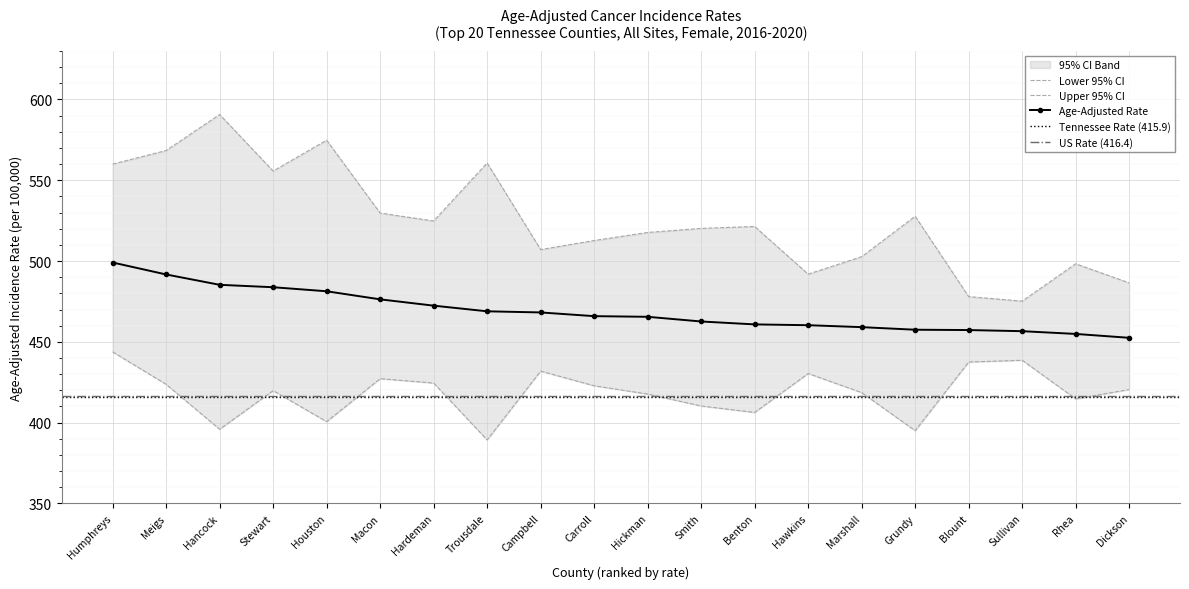

True or false: Age-Adjusted Rate and Lower 95% CI intersect in this chart.

False